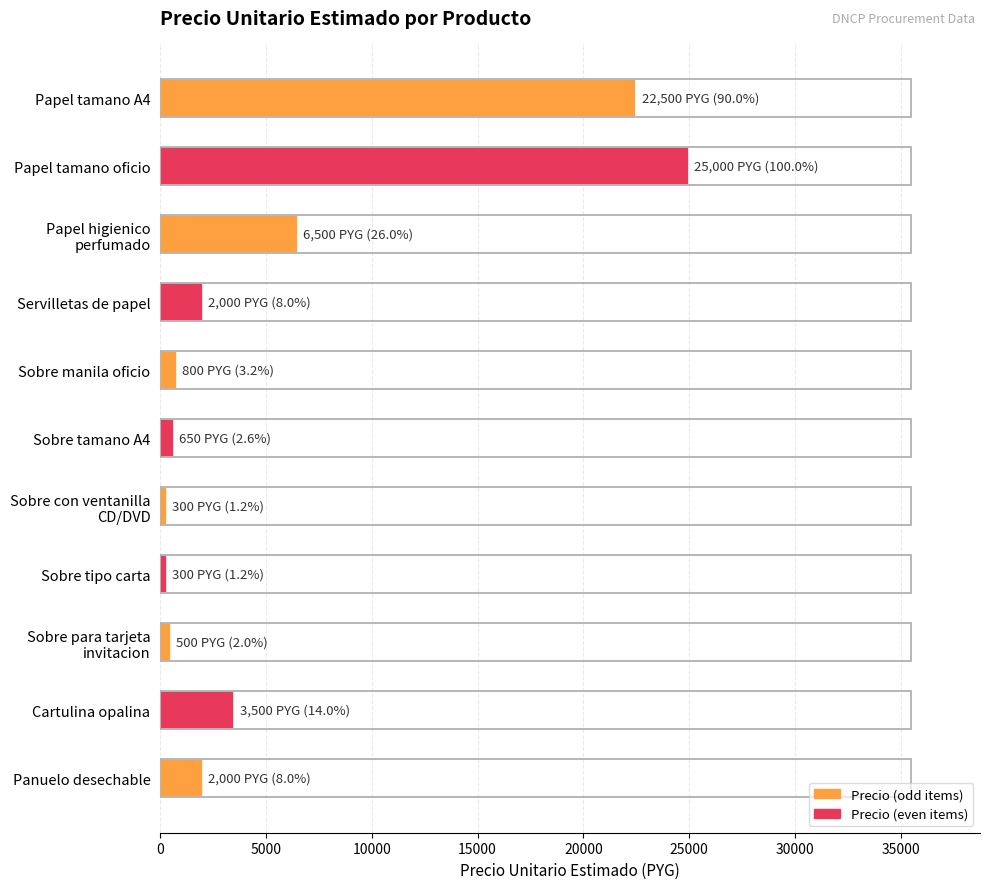

How many distinct data groups are displayed?

1